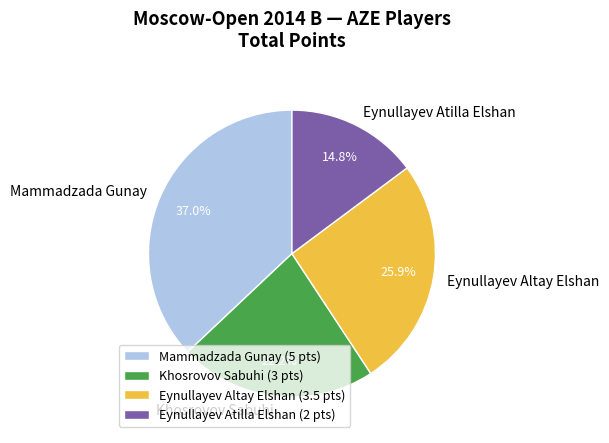

What is the ratio of the value at Mammadzada Gunay to the value at Eynullayev Atilla Elshan?

2.5